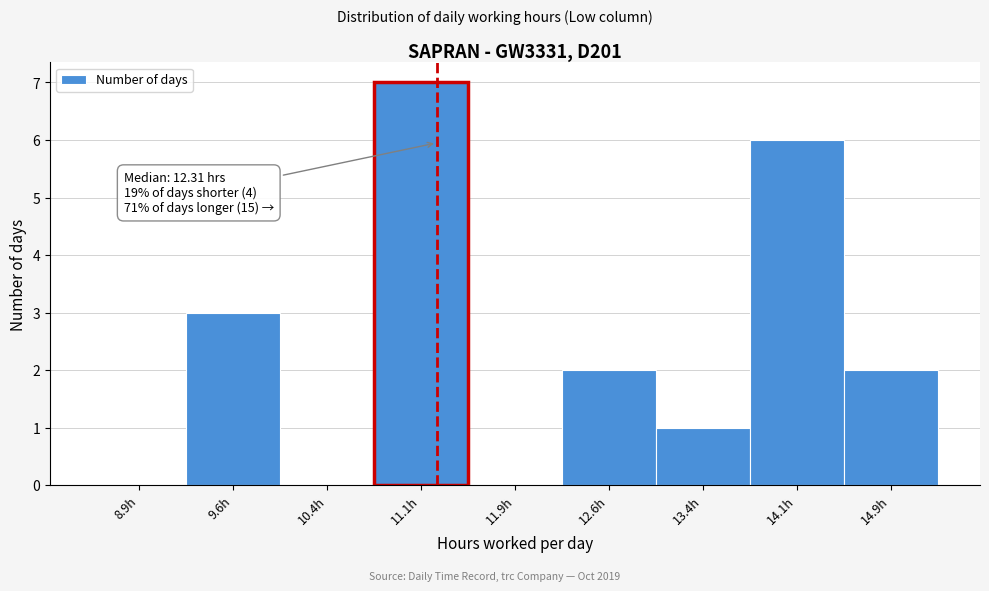

Over which range of the x-axis is the bar tallest?

10.75 to 11.50